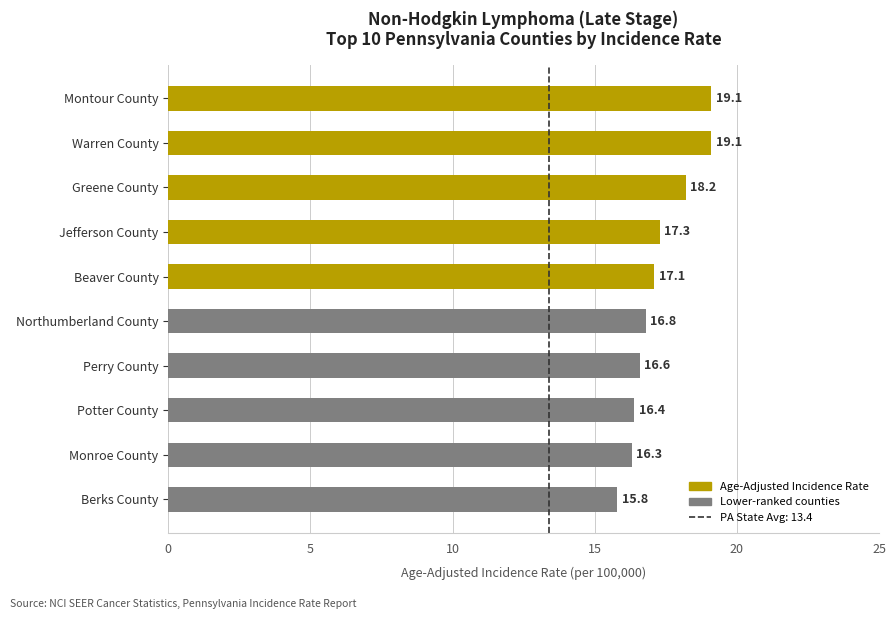

What is the ratio of the value at Greene County to the value at Berks County?

1.2